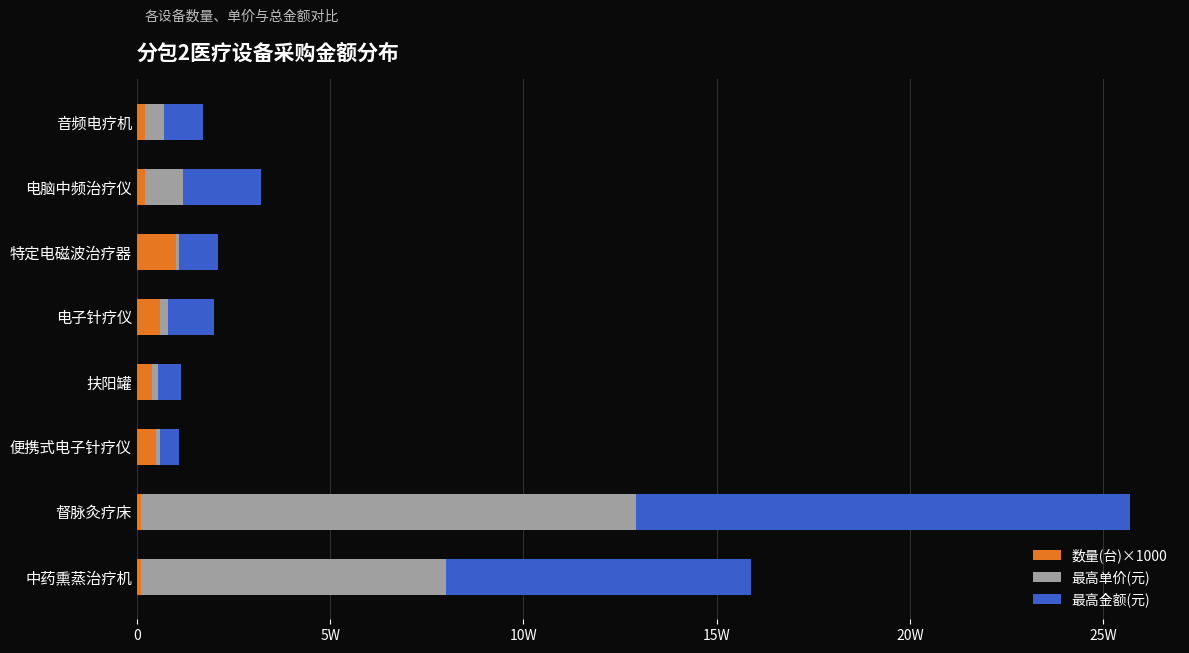

What are all the series names shown in the legend?

数量(台)×1000, 最高单价(元), 最高金额(元)